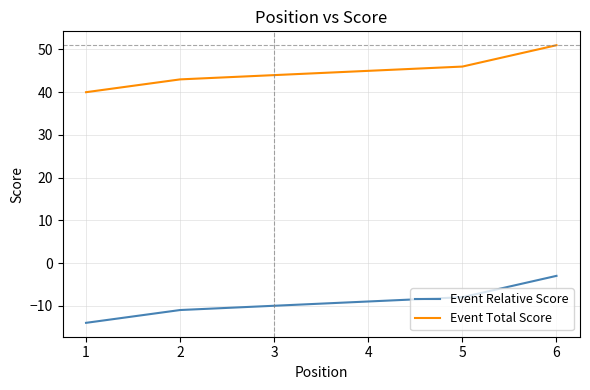

What is the average value of the Event Relative Score series?

-9